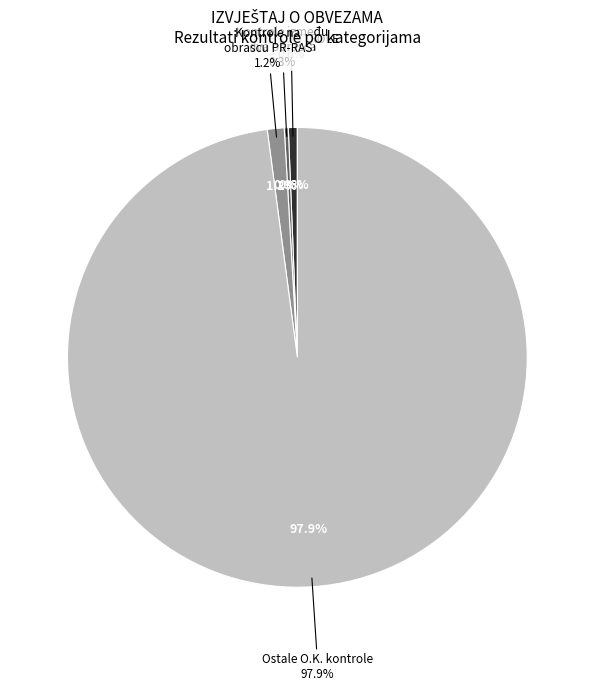

How many slices are in this pie chart?

4